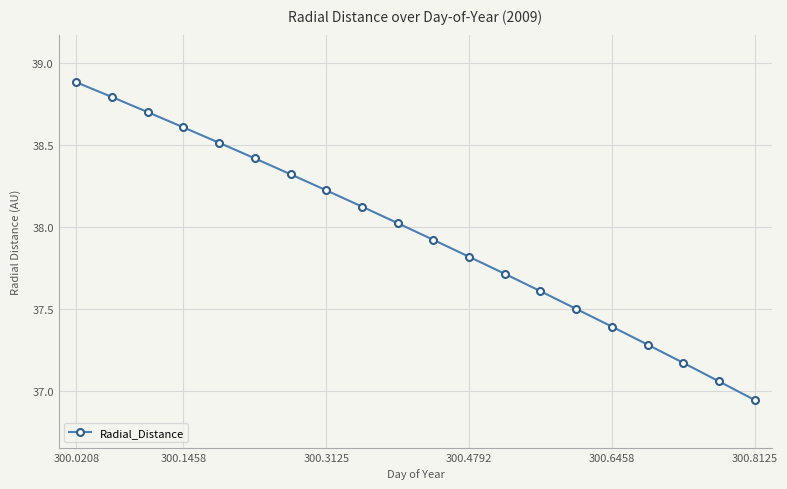

What is the value of the 1st point from the left?

38.9